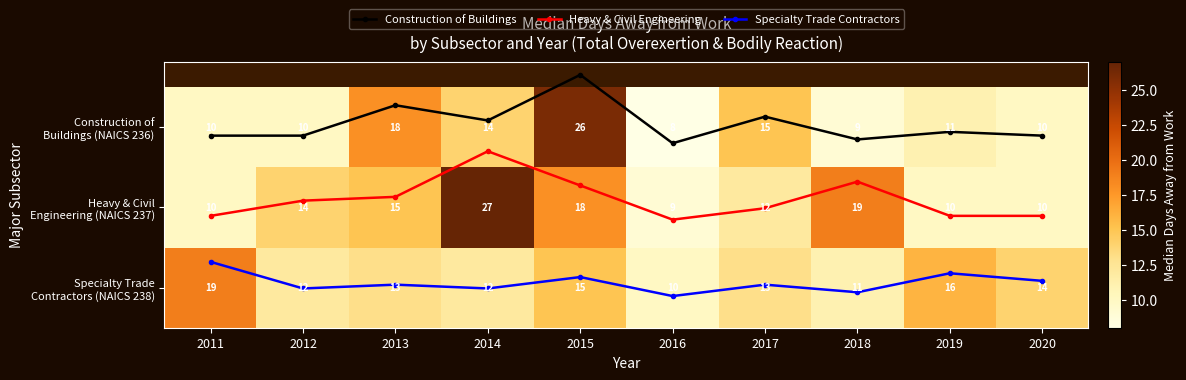

Is it true that Construction of Buildings equals -0.1 at 2013?

False